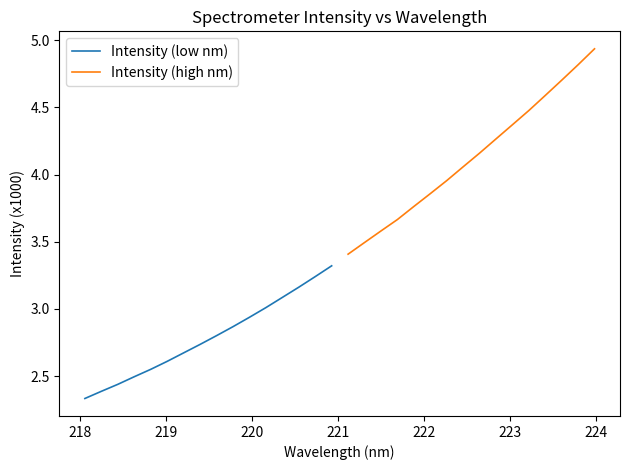

At how many categories does at least one series exceed 3?

16